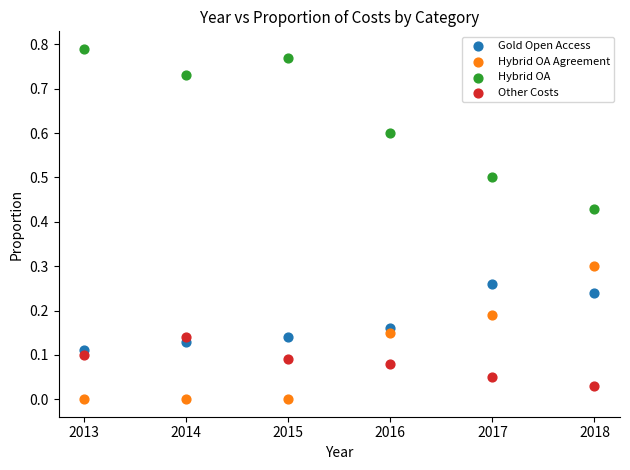

Across all data points, what is the range of X values (max minus min)?

5.0